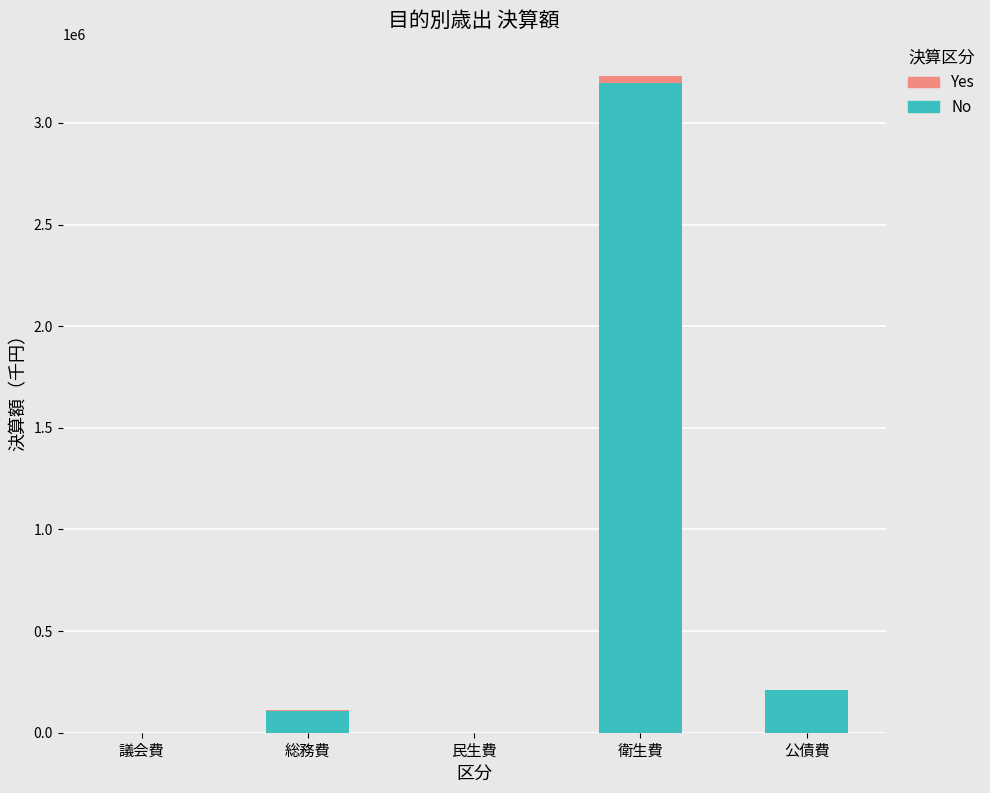

Count the number of data series in this chart.

2